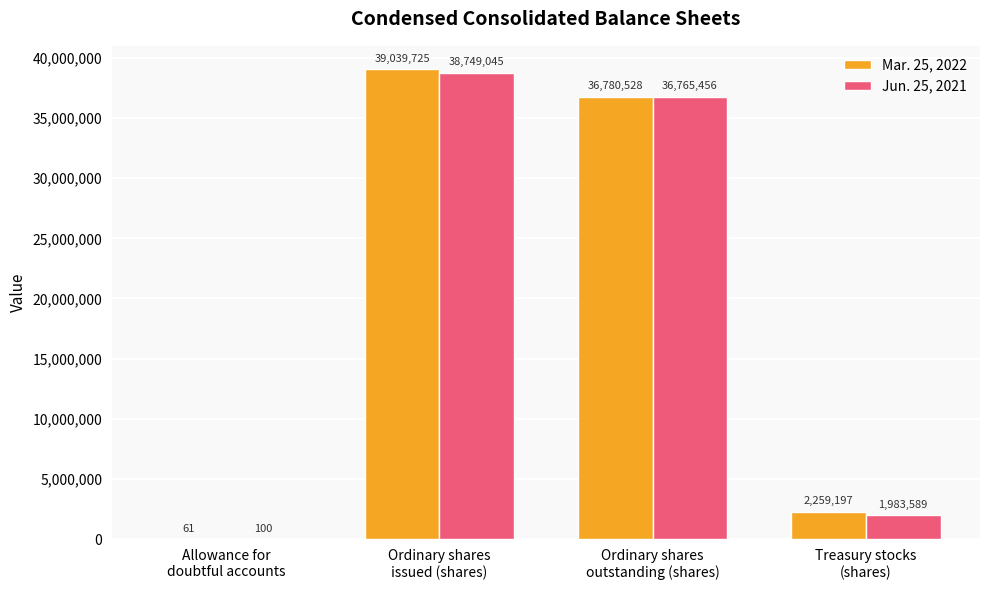

Read the Mar. 25, 2022 value at Allowance for
doubtful accounts, to the nearest 10.

60